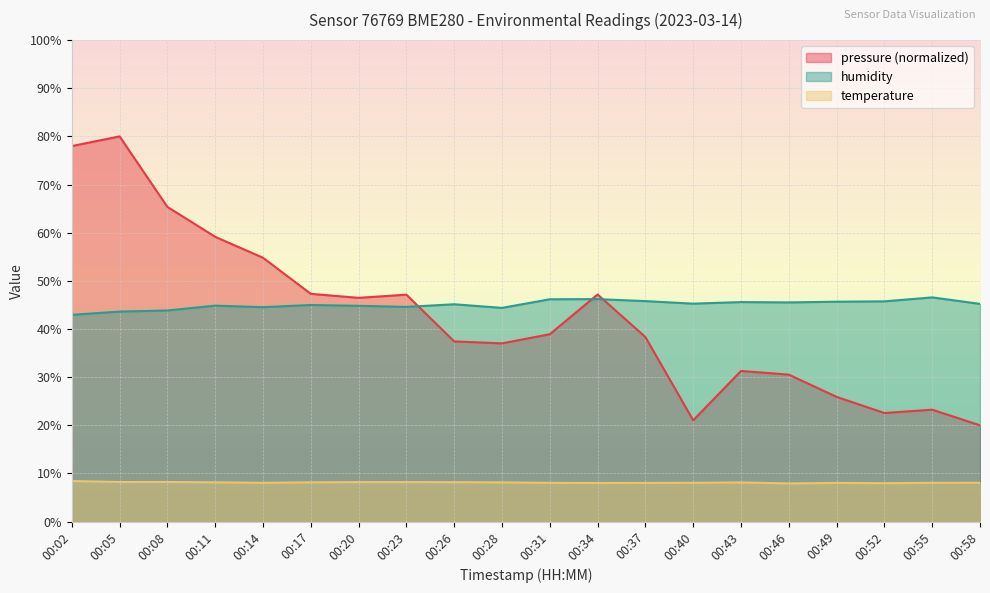

At which label is pressure closest to 50?

00:17